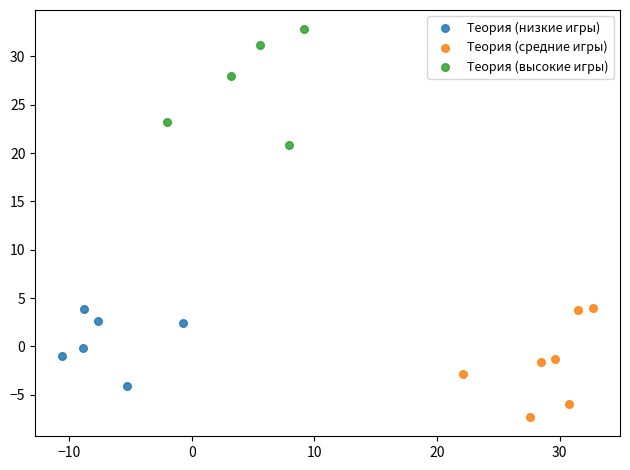

Which series has the widest spread of Y values?

Теория (высокие игры)